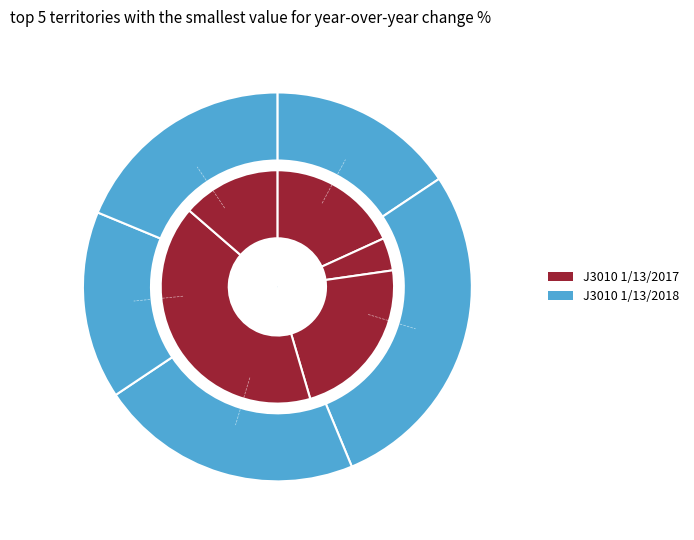

To the nearest percent, what is the combined percentage of 8 and 3?

12%